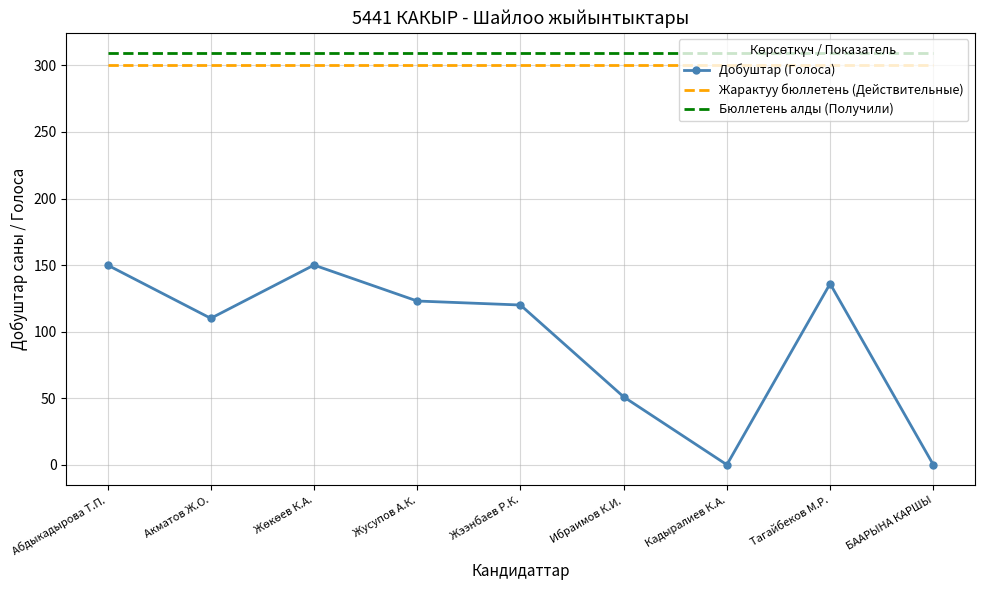

What is the approximate value of Бюллетень алды (Получили) at Ибраимов К.И.?

309